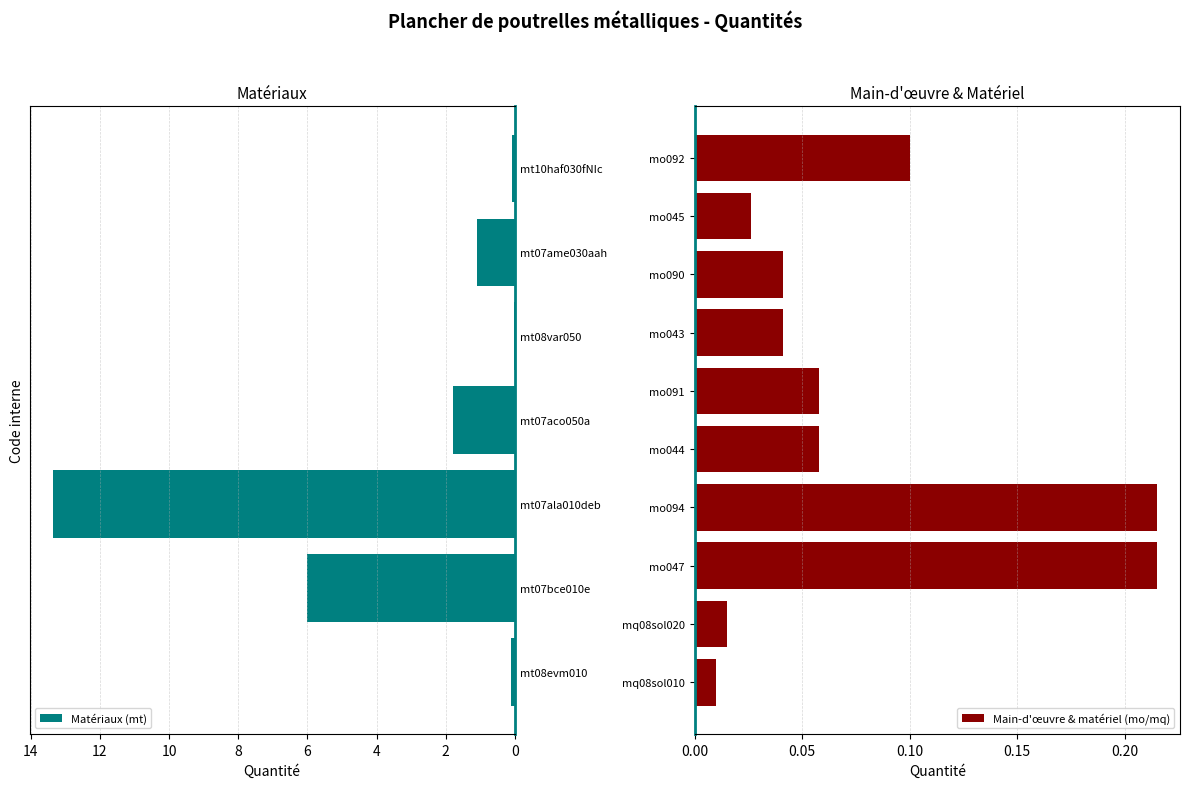

What is the label of the 1st bar from the right?

mo092